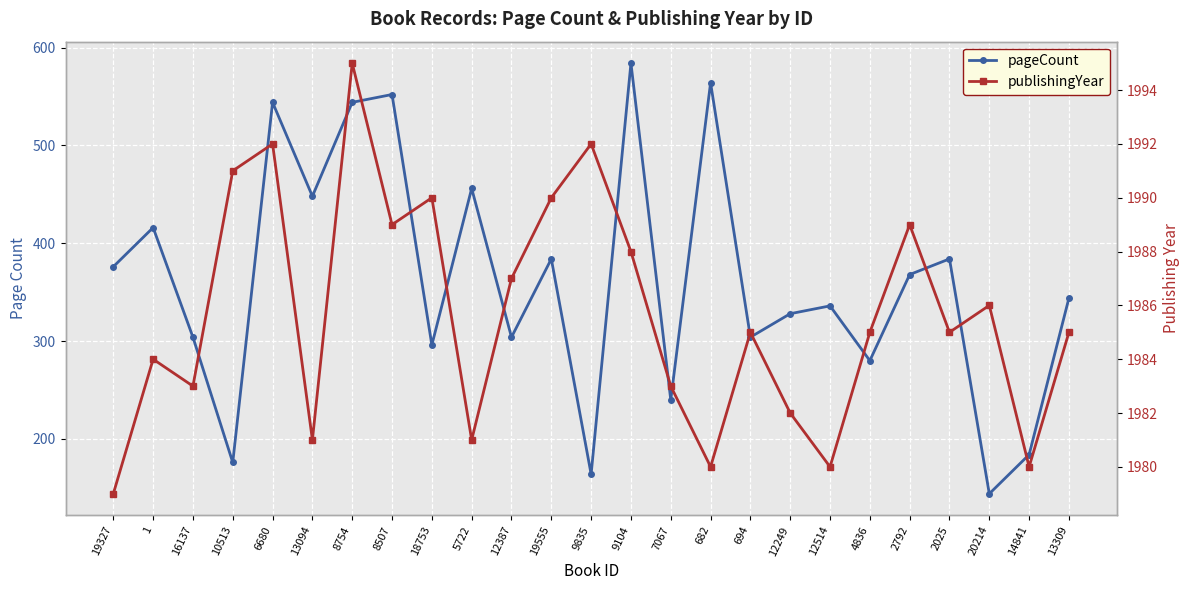

Which series has the largest total across all categories?

publishingYear